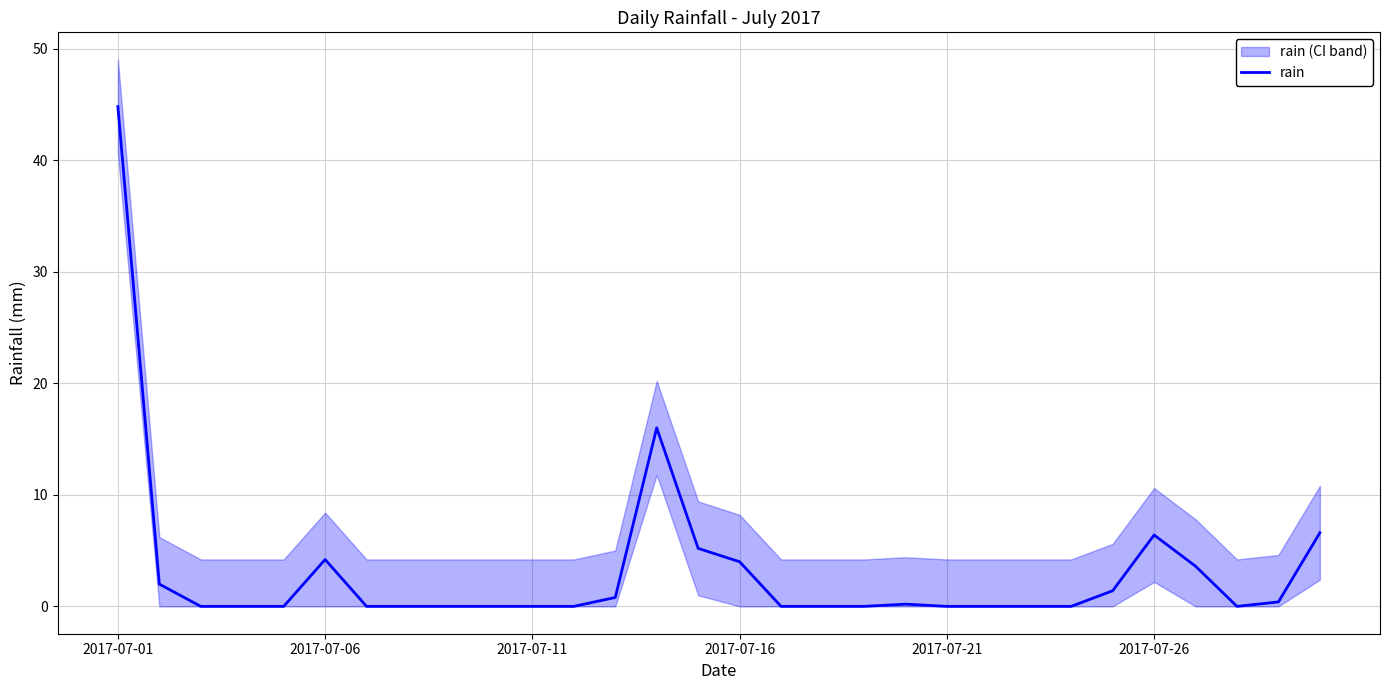

What is the average value?

3.2